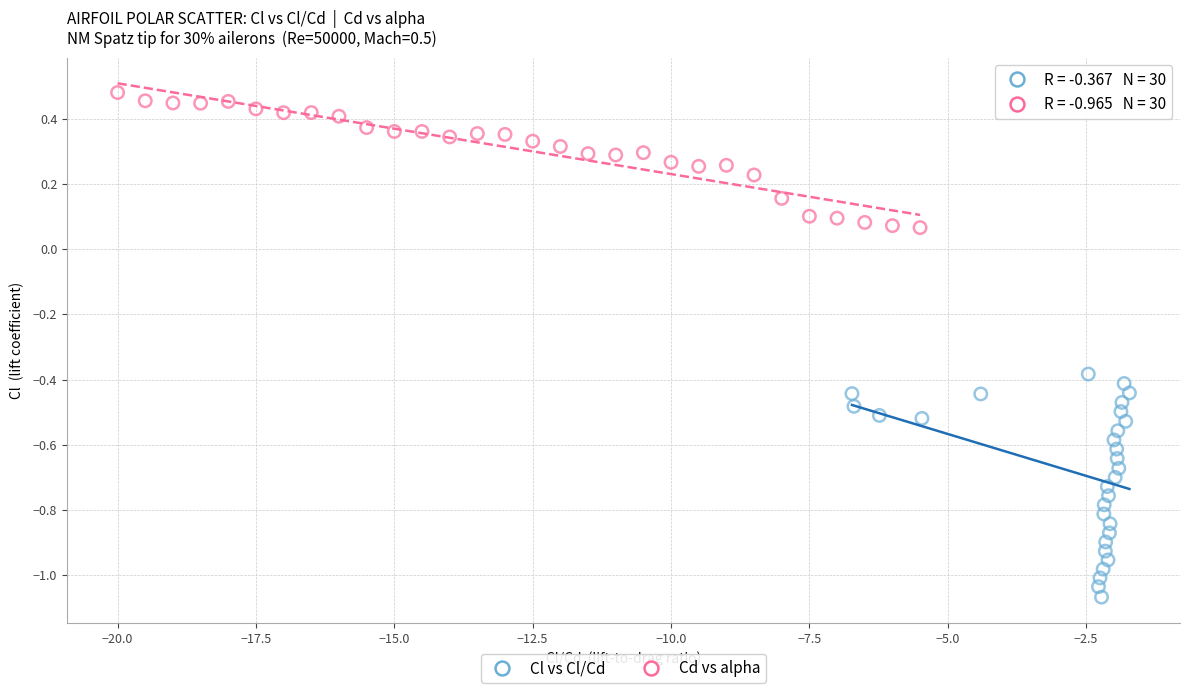

Which series reaches the maximum Y coordinate?

Cd vs alpha